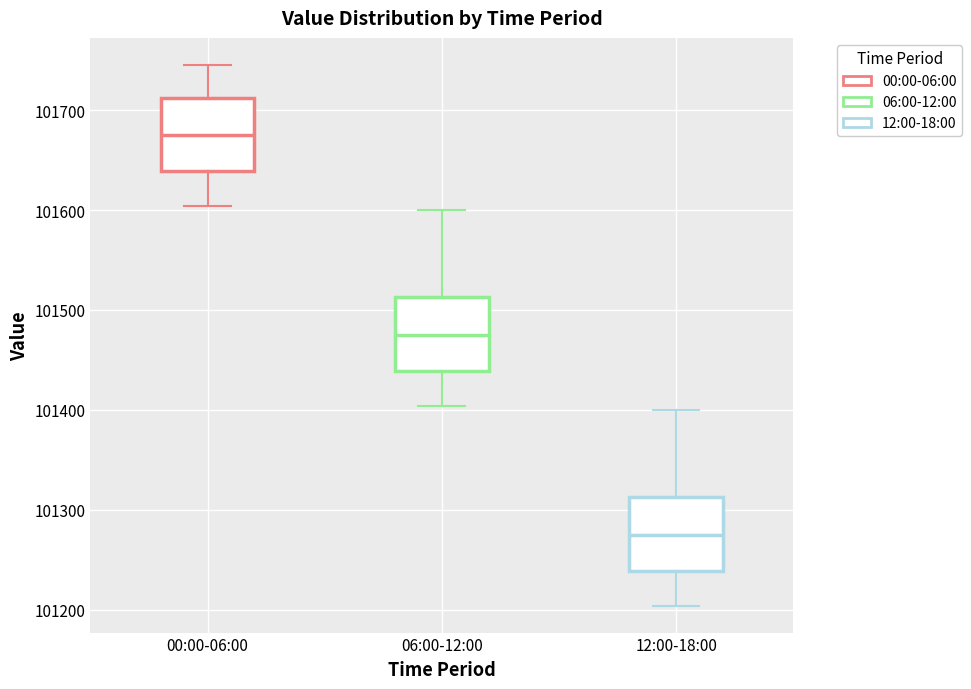

Where does the lower whisker of the box for 00:00-06:00 end on the y-axis? The values are not printed on the chart, so give them approximately, as read against the axis.

101600